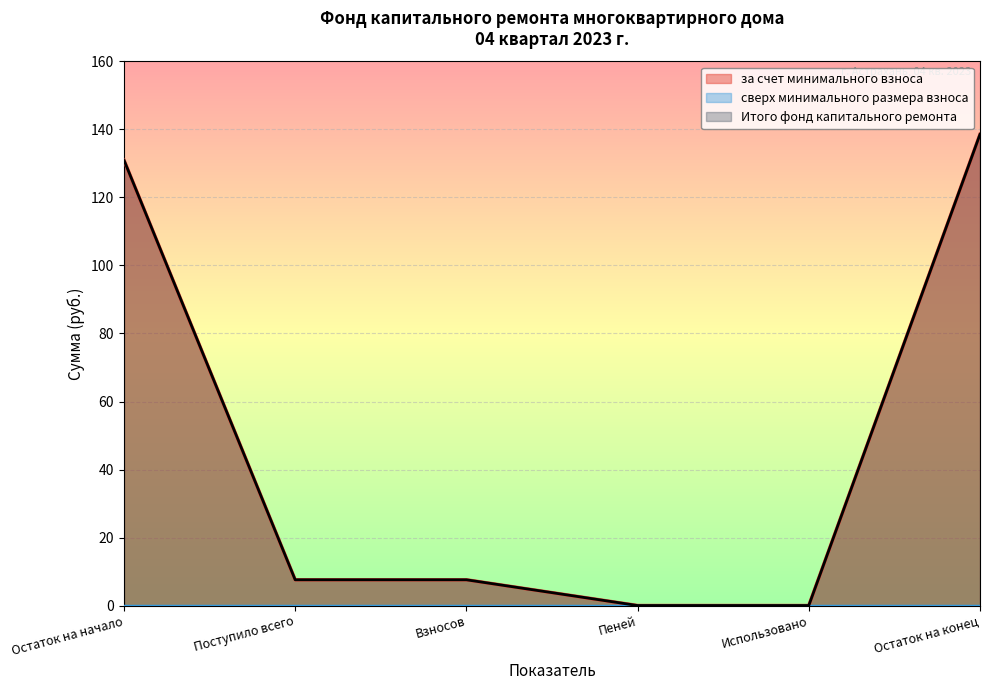

List the labels in order of за счет минимального взноса value, largest first.

Остаток на конец, Остаток на начало, Поступило всего, Взносов, Пеней, Использовано